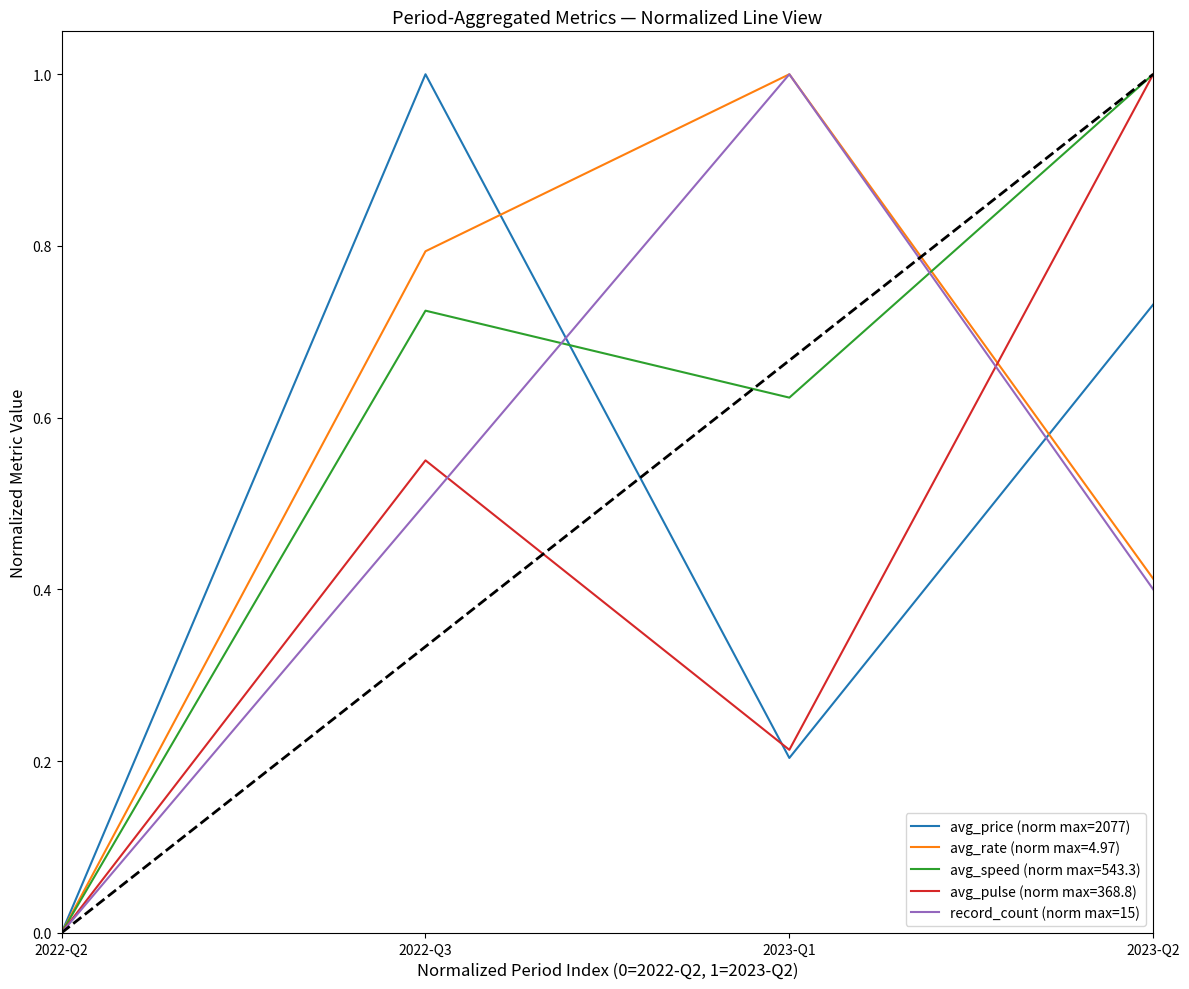

Count the avg_price (norm max=2077) values in the range 0 to 1.

4